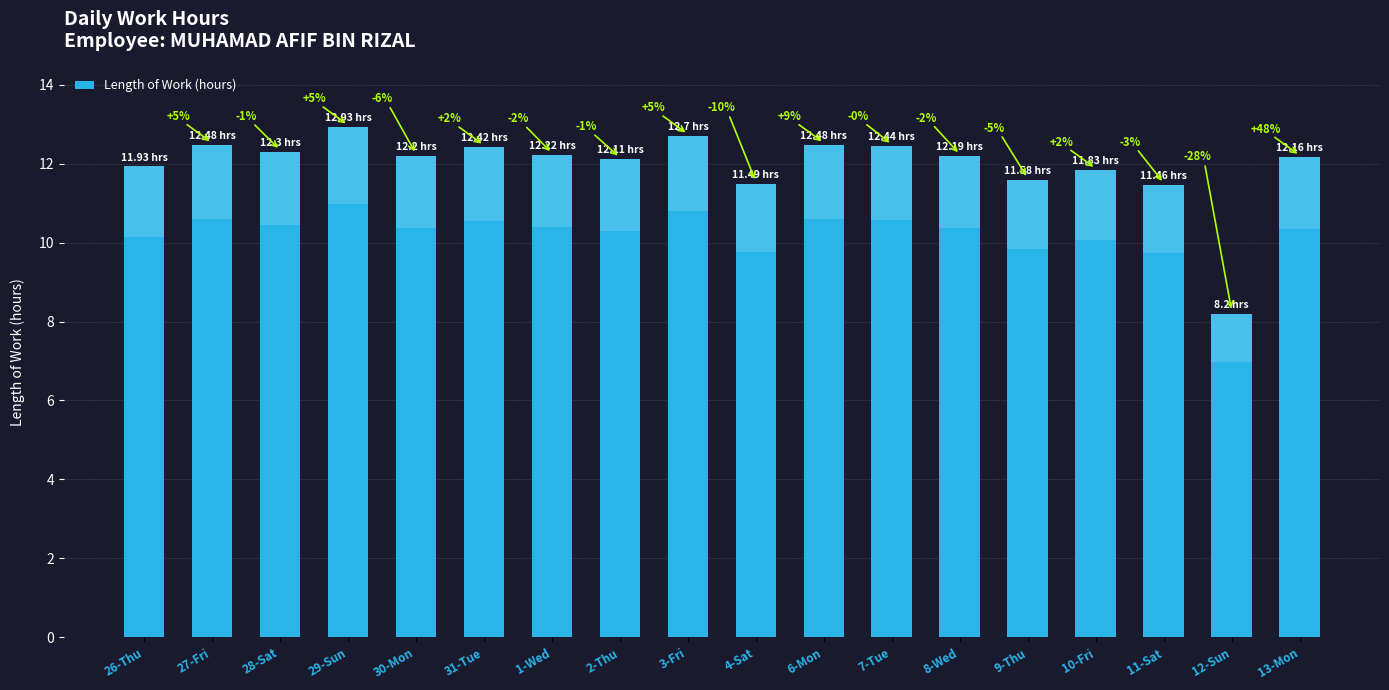

What is the label of the 2nd bar from the right?

12-Sun